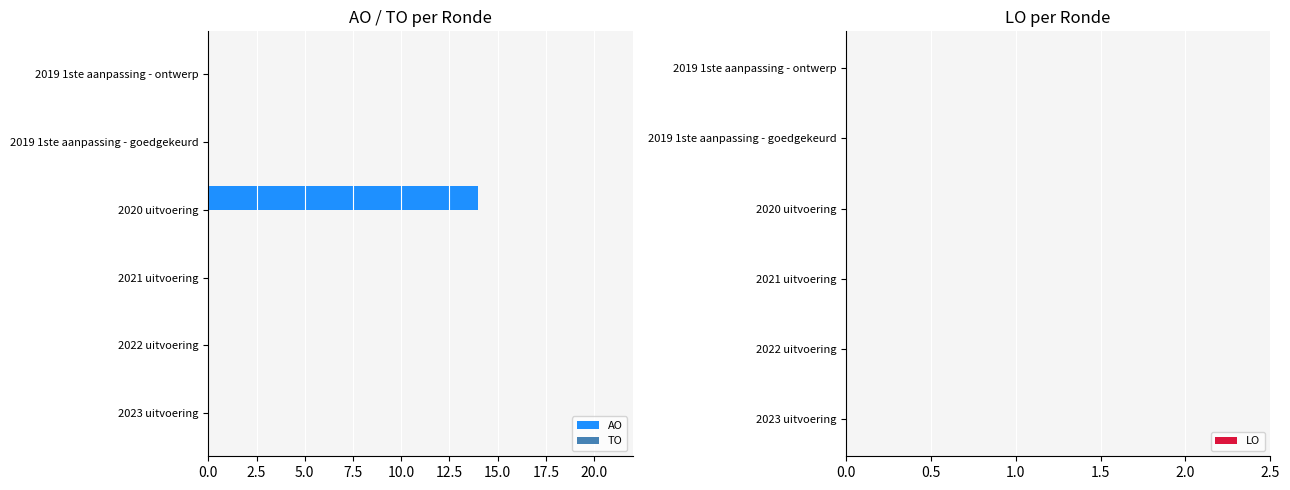

What is the sum of all values?

14